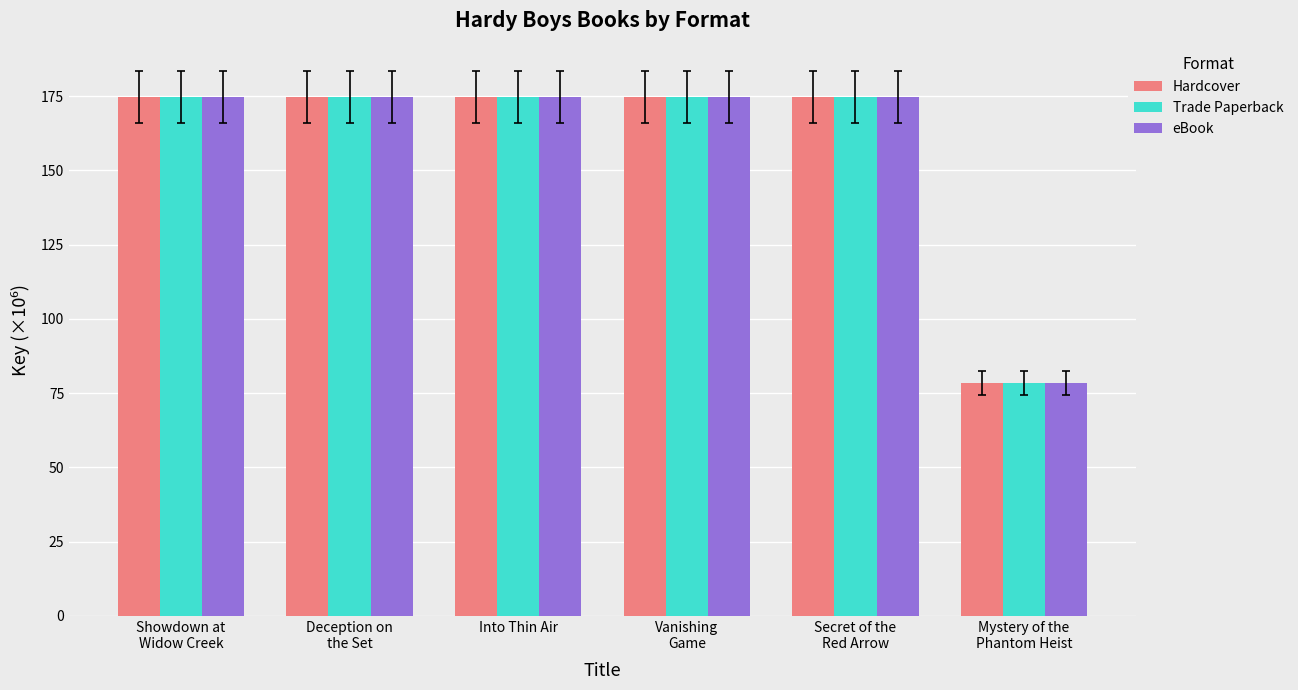

At how many categories does at least one series exceed 172?

5